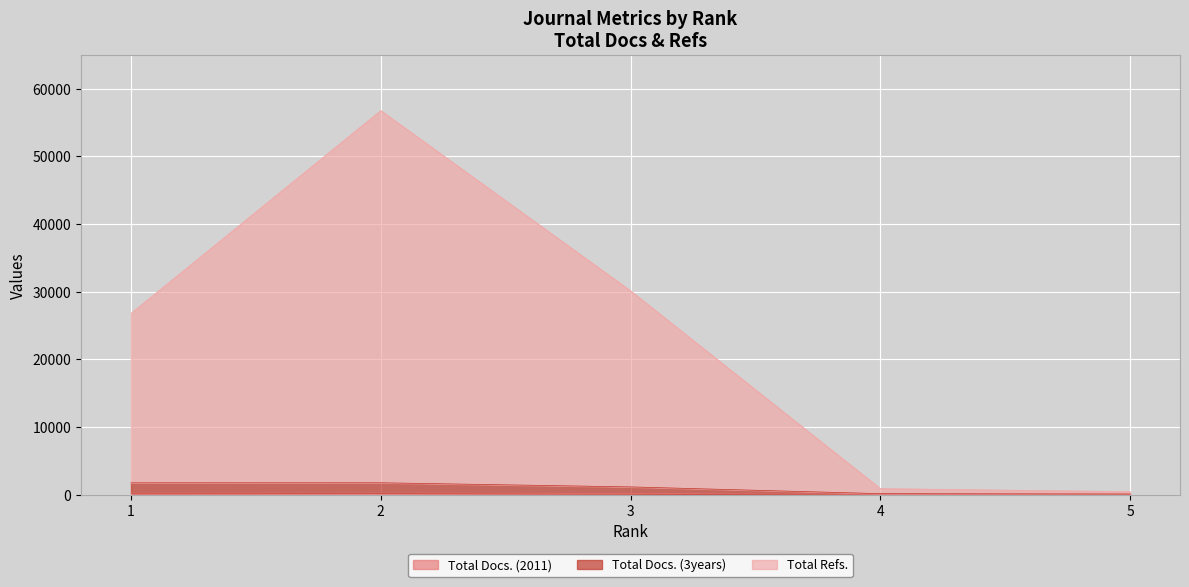

Which series has the largest total across all categories?

Total Refs.